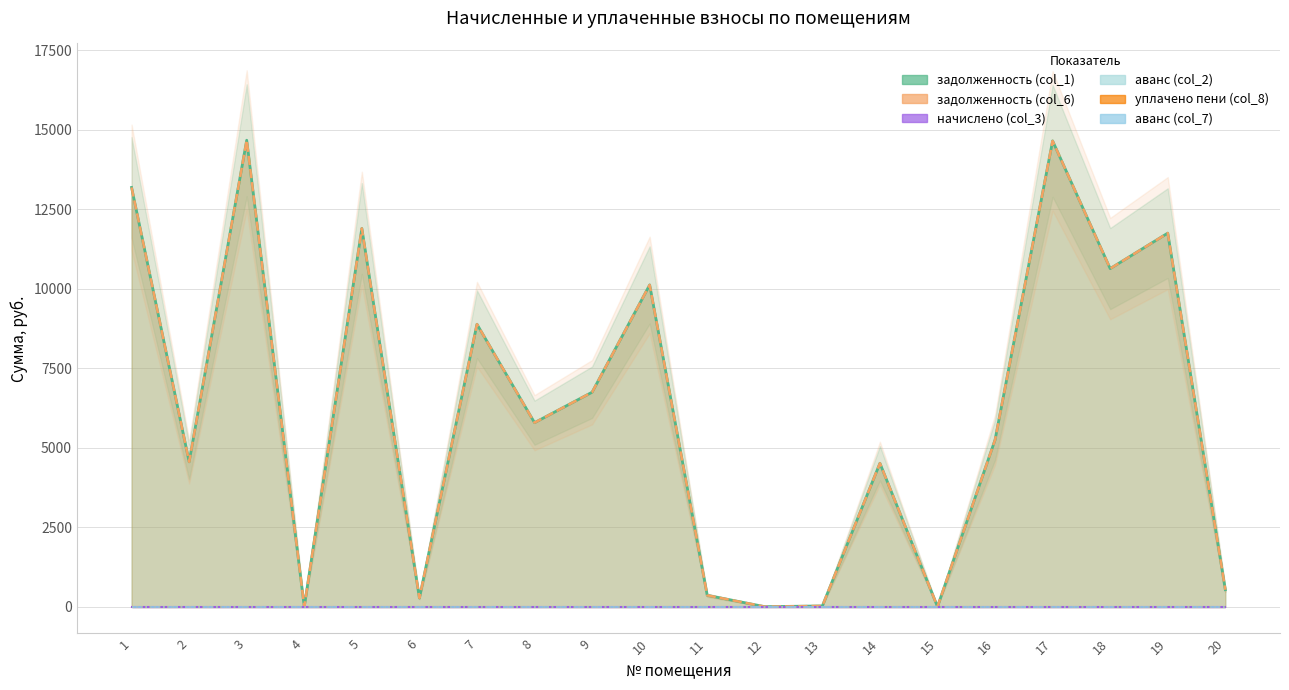

At which category is the sum across all series the highest?

3